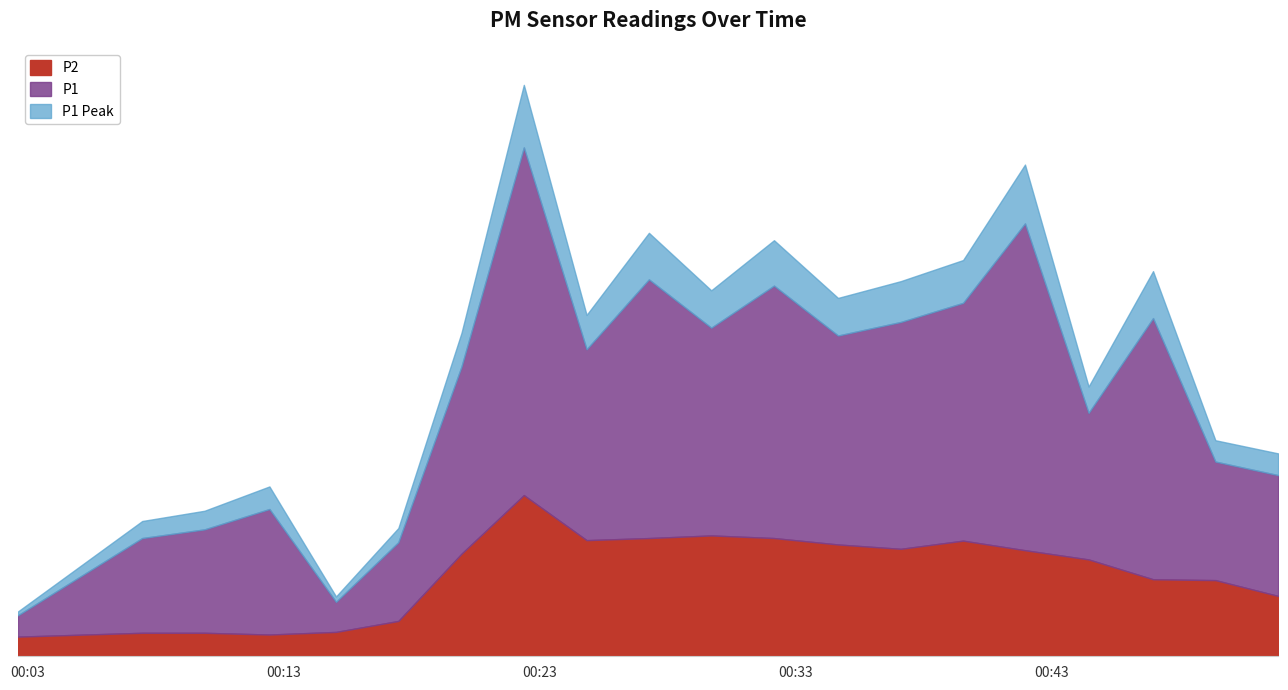

Where is the first local minimum for P2?

2023-03-23T00:12:27